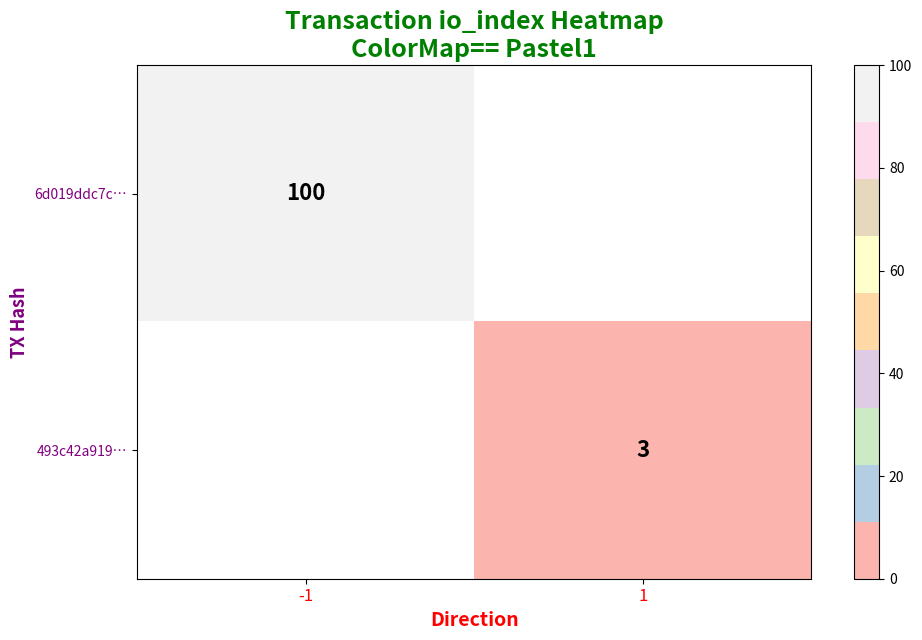

The 6d019ddc7c… series shows 136 at -1. True or false?

False